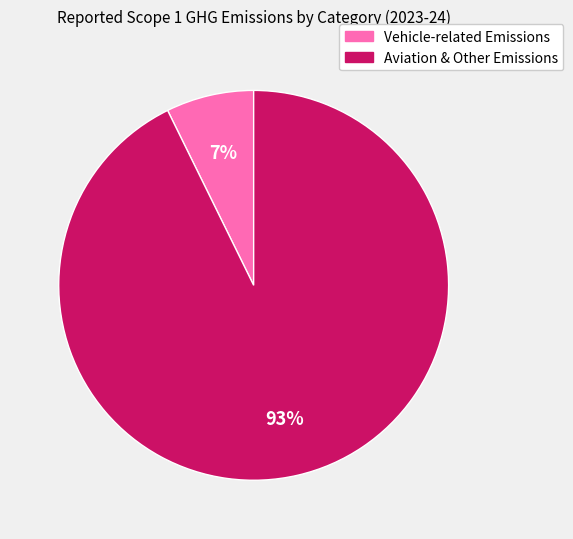

To the nearest percent, what is the average slice percentage?

50%